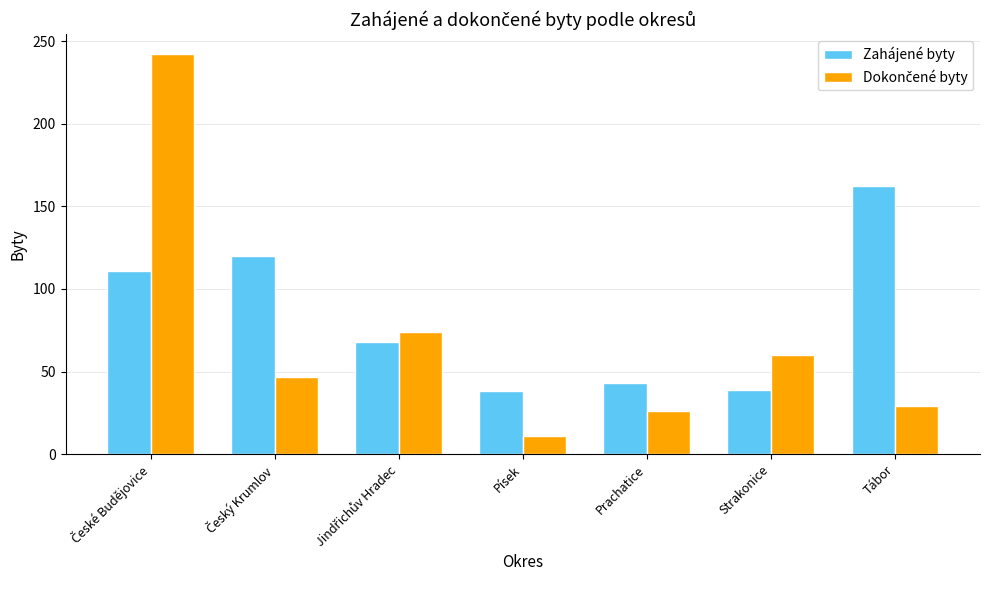

What is the approximate value of Zahájené byty at Písek, to the nearest 50?

50